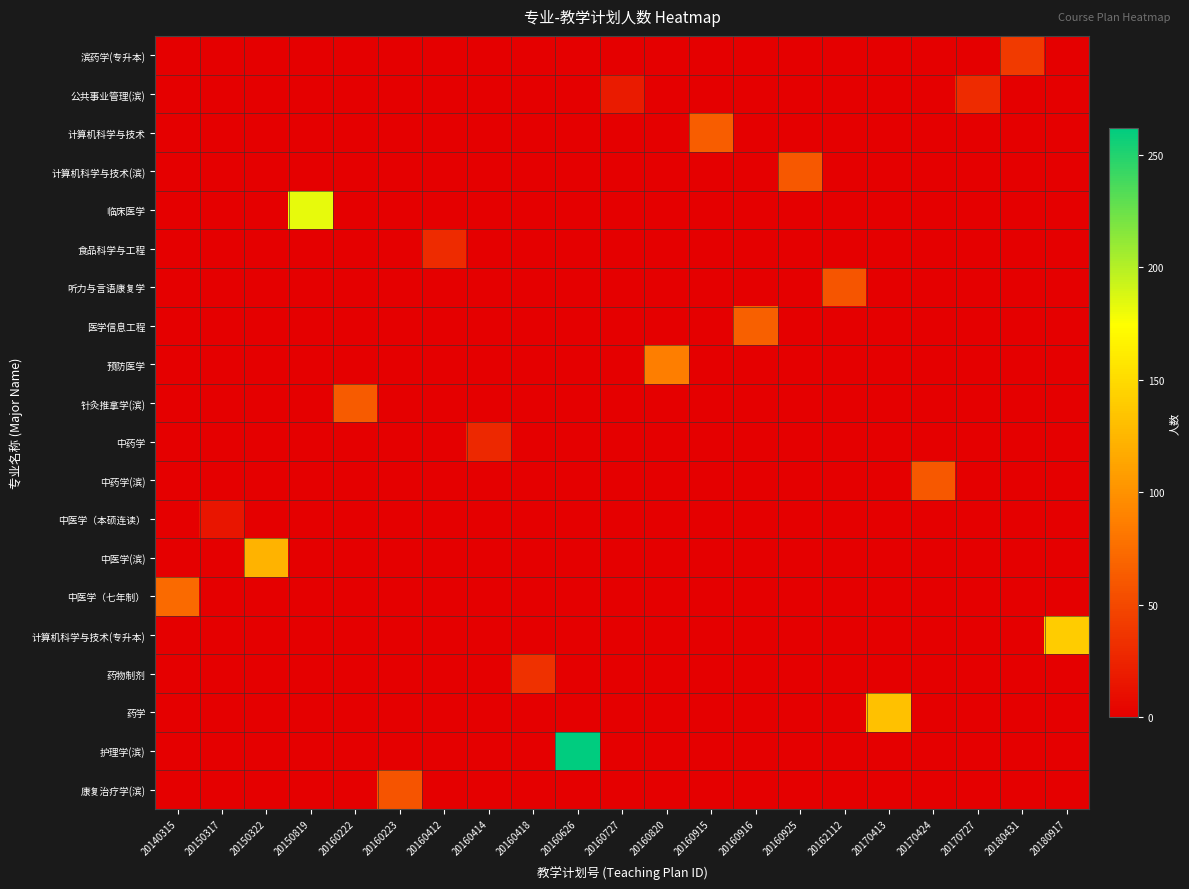

Reading right to left, transcribe all the data shown in this chart.

滨药学(专升本): 20180917=0	20180431=40	20170727=0	20170424=0	20170413=0	20162112=0	20160925=0	20160916=0	20160915=0	20160820=0	20160727=0	20160626=0	20160418=0	20160414=0	20160412=0	20160223=0	20160222=0	20150819=0	20150322=0	20150317=0	20140315=0
公共事业管理(滨): 20180917=0	20180431=0	20170727=30	20170424=0	20170413=0	20162112=0	20160925=0	20160916=0	20160915=0	20160820=0	20160727=19	20160626=0	20160418=0	20160414=0	20160412=0	20160223=0	20160222=0	20150819=0	20150322=0	20150317=0	20140315=0
计算机科学与技术: 20180917=0	20180431=0	20170727=0	20170424=0	20170413=0	20162112=0	20160925=0	20160916=0	20160915=64	20160820=0	20160727=0	20160626=0	20160418=0	20160414=0	20160412=0	20160223=0	20160222=0	20150819=0	20150322=0	20150317=0	20140315=0
计算机科学与技术(滨): 20180917=0	20180431=0	20170727=0	20170424=0	20170413=0	20162112=0	20160925=61	20160916=0	20160915=0	20160820=0	20160727=0	20160626=0	20160418=0	20160414=0	20160412=0	20160223=0	20160222=0	20150819=0	20150322=0	20150317=0	20140315=0
临床医学: 20180917=0	20180431=0	20170727=0	20170424=0	20170413=0	20162112=0	20160925=0	20160916=0	20160915=0	20160820=0	20160727=0	20160626=0	20160418=0	20160414=0	20160412=0	20160223=0	20160222=0	20150819=183	20150322=0	20150317=0	20140315=0
食品科学与工程: 20180917=0	20180431=0	20170727=0	20170424=0	20170413=0	20162112=0	20160925=0	20160916=0	20160915=0	20160820=0	20160727=0	20160626=0	20160418=0	20160414=0	20160412=30	20160223=0	20160222=0	20150819=0	20150322=0	20150317=0	20140315=0
听力与言语康复学: 20180917=0	20180431=0	20170727=0	20170424=0	20170413=0	20162112=59	20160925=0	20160916=0	20160915=0	20160820=0	20160727=0	20160626=0	20160418=0	20160414=0	20160412=0	20160223=0	20160222=0	20150819=0	20150322=0	20150317=0	20140315=0
医学信息工程: 20180917=0	20180431=0	20170727=0	20170424=0	20170413=0	20162112=0	20160925=0	20160916=66	20160915=0	20160820=0	20160727=0	20160626=0	20160418=0	20160414=0	20160412=0	20160223=0	20160222=0	20150819=0	20150322=0	20150317=0	20140315=0
预防医学: 20180917=0	20180431=0	20170727=0	20170424=0	20170413=0	20162112=0	20160925=0	20160916=0	20160915=0	20160820=86	20160727=0	20160626=0	20160418=0	20160414=0	20160412=0	20160223=0	20160222=0	20150819=0	20150322=0	20150317=0	20140315=0
针灸推拿学(滨): 20180917=0	20180431=0	20170727=0	20170424=0	20170413=0	20162112=0	20160925=0	20160916=0	20160915=0	20160820=0	20160727=0	20160626=0	20160418=0	20160414=0	20160412=0	20160223=0	20160222=63	20150819=0	20150322=0	20150317=0	20140315=0
中药学: 20180917=0	20180431=0	20170727=0	20170424=0	20170413=0	20162112=0	20160925=0	20160916=0	20160915=0	20160820=0	20160727=0	20160626=0	20160418=0	20160414=28	20160412=0	20160223=0	20160222=0	20150819=0	20150322=0	20150317=0	20140315=0
中药学(滨): 20180917=0	20180431=0	20170727=0	20170424=61	20170413=0	20162112=0	20160925=0	20160916=0	20160915=0	20160820=0	20160727=0	20160626=0	20160418=0	20160414=0	20160412=0	20160223=0	20160222=0	20150819=0	20150322=0	20150317=0	20140315=0
中医学（本硕连读）: 20180917=0	20180431=0	20170727=0	20170424=0	20170413=0	20162112=0	20160925=0	20160916=0	20160915=0	20160820=0	20160727=0	20160626=0	20160418=0	20160414=0	20160412=0	20160223=0	20160222=0	20150819=0	20150322=0	20150317=15	20140315=0
中医学(滨): 20180917=0	20180431=0	20170727=0	20170424=0	20170413=0	20162112=0	20160925=0	20160916=0	20160915=0	20160820=0	20160727=0	20160626=0	20160418=0	20160414=0	20160412=0	20160223=0	20160222=0	20150819=0	20150322=123	20150317=0	20140315=0
中医学（七年制）: 20180917=0	20180431=0	20170727=0	20170424=0	20170413=0	20162112=0	20160925=0	20160916=0	20160915=0	20160820=0	20160727=0	20160626=0	20160418=0	20160414=0	20160412=0	20160223=0	20160222=0	20150819=0	20150322=0	20150317=0	20140315=73
计算机科学与技术(专升本): 20180917=140	20180431=0	20170727=0	20170424=0	20170413=0	20162112=0	20160925=0	20160916=0	20160915=0	20160820=0	20160727=0	20160626=0	20160418=0	20160414=0	20160412=0	20160223=0	20160222=0	20150819=0	20150322=0	20150317=0	20140315=0
药物制剂: 20180917=0	20180431=0	20170727=0	20170424=0	20170413=0	20162112=0	20160925=0	20160916=0	20160915=0	20160820=0	20160727=0	20160626=0	20160418=34	20160414=0	20160412=0	20160223=0	20160222=0	20150819=0	20150322=0	20150317=0	20140315=0
药学: 20180917=0	20180431=0	20170727=0	20170424=0	20170413=133	20162112=0	20160925=0	20160916=0	20160915=0	20160820=0	20160727=0	20160626=0	20160418=0	20160414=0	20160412=0	20160223=0	20160222=0	20150819=0	20150322=0	20150317=0	20140315=0
护理学(滨): 20180917=0	20180431=0	20170727=0	20170424=0	20170413=0	20162112=0	20160925=0	20160916=0	20160915=0	20160820=0	20160727=0	20160626=262	20160418=0	20160414=0	20160412=0	20160223=0	20160222=0	20150819=0	20150322=0	20150317=0	20140315=0
康复治疗学(滨): 20180917=0	20180431=0	20170727=0	20170424=0	20170413=0	20162112=0	20160925=0	20160916=0	20160915=0	20160820=0	20160727=0	20160626=0	20160418=0	20160414=0	20160412=0	20160223=58	20160222=0	20150819=0	20150322=0	20150317=0	20140315=0